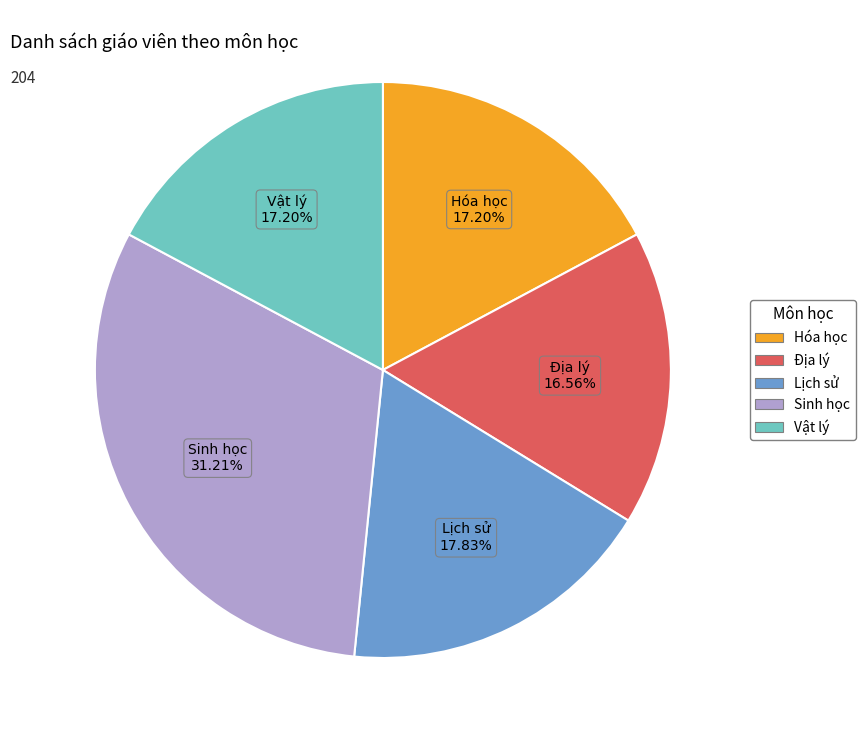

Is there any slice that represents more than half of the pie?

No